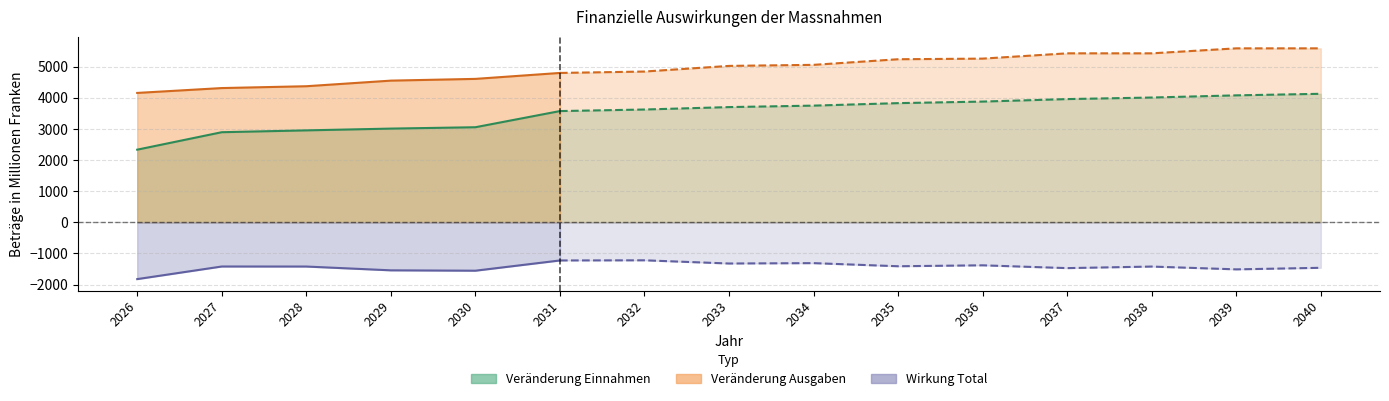

What is the maximum value shown in the chart?

5590